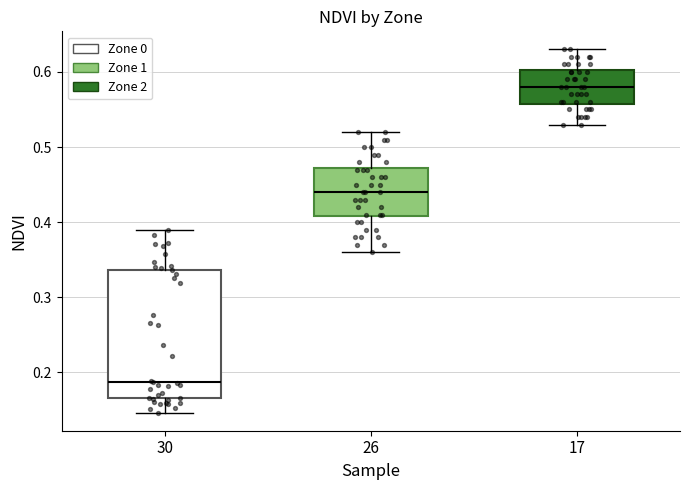

Which box has the highest median line?

17